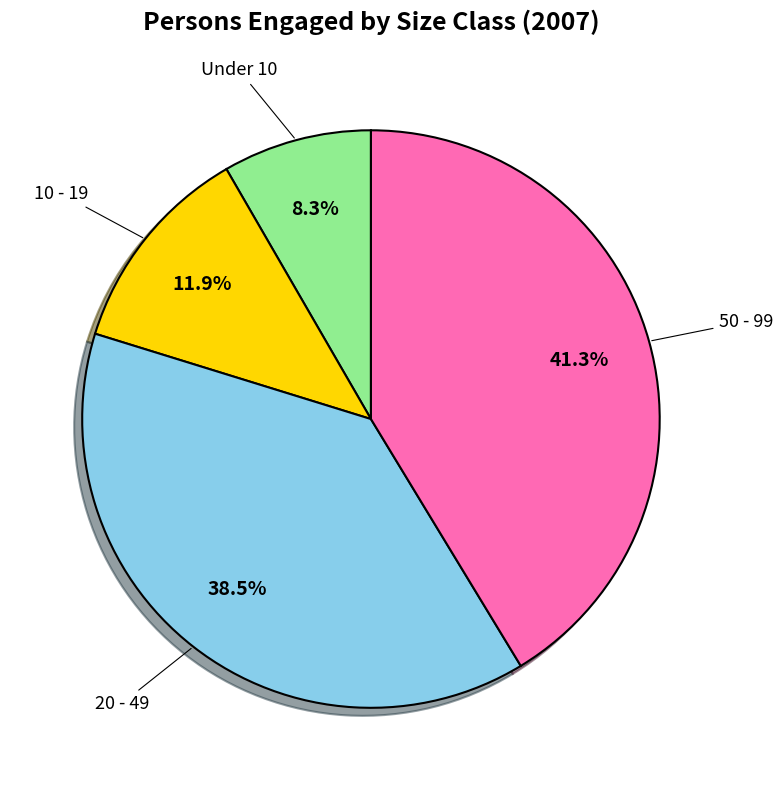

Is there a majority slice in this chart?

No